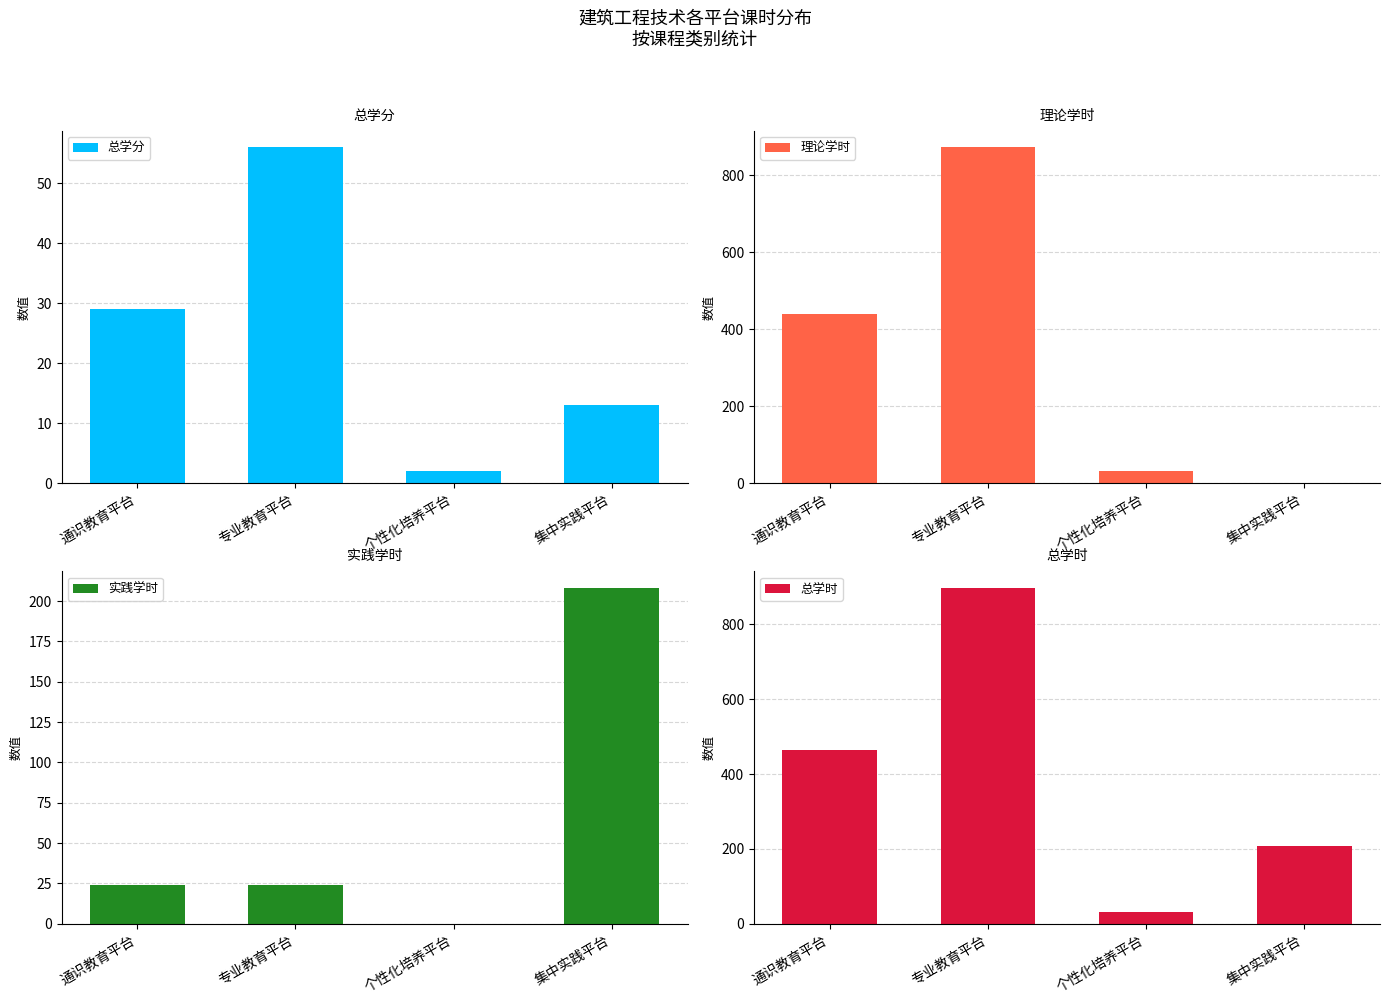

True or false: 总学时 has a value of 77 at 集中实践平台.

False